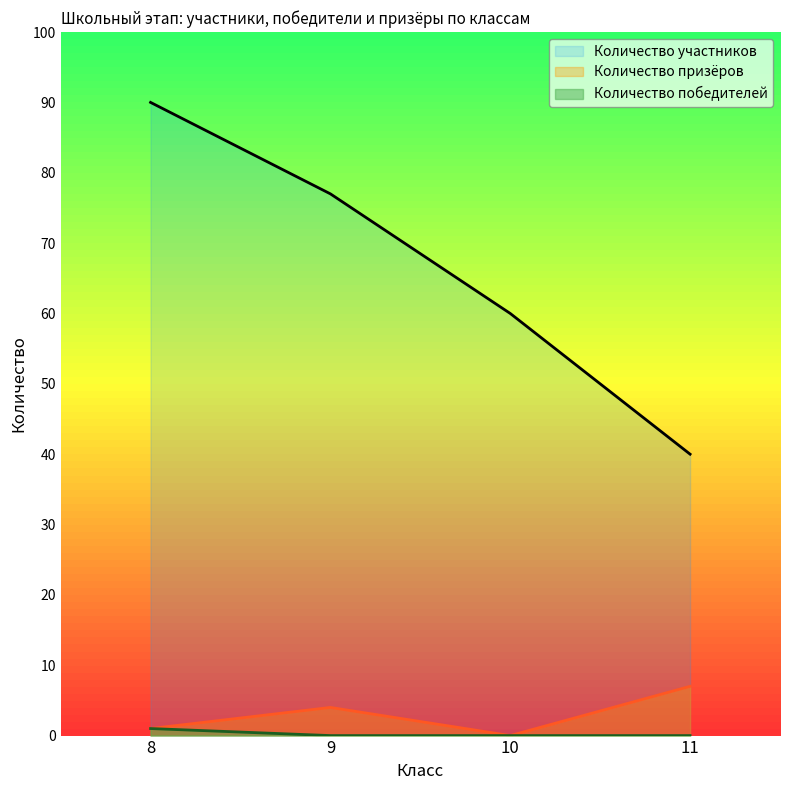

In Количество призёров, how many points are higher than both neighbors (excluding endpoints)?

1